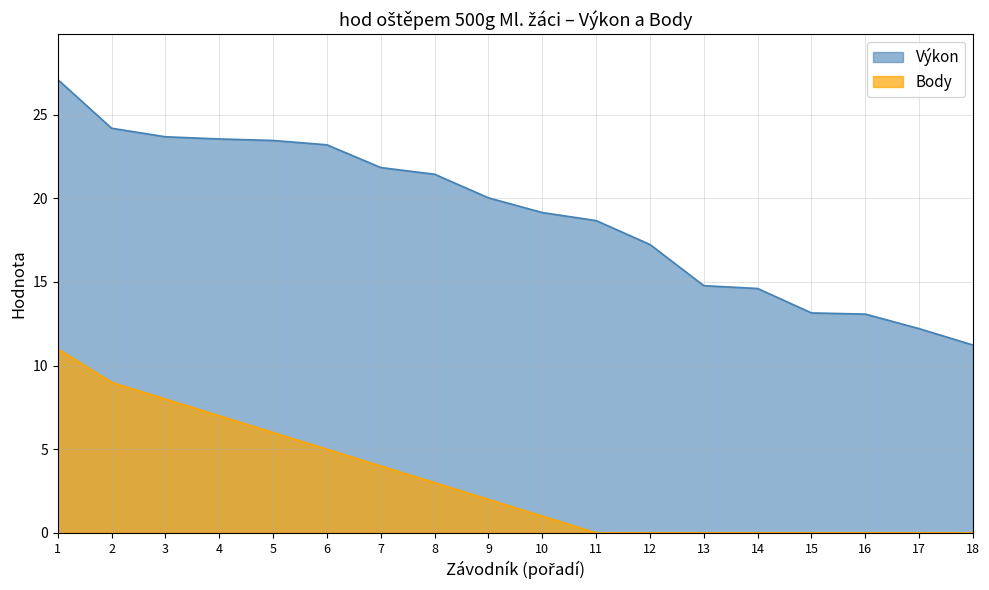

What is the total value across all series at 7?

25.8